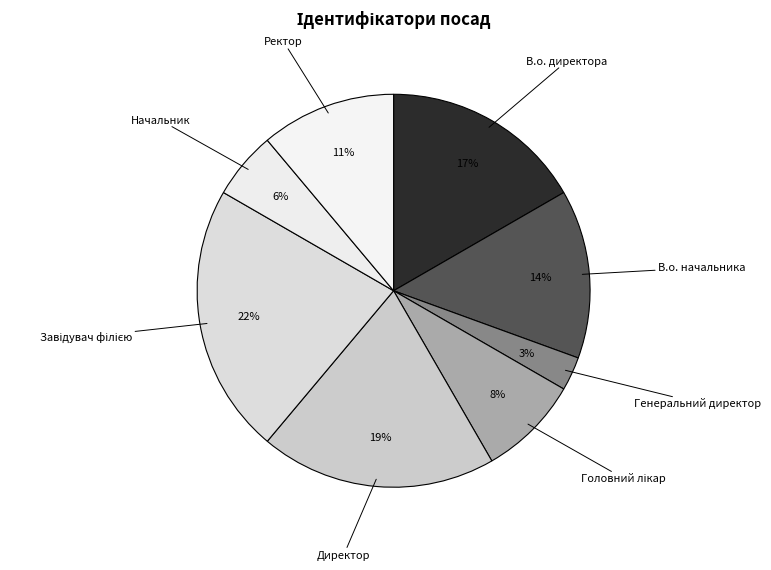

Is it true that В.о. директора is 17% of the pie?

True